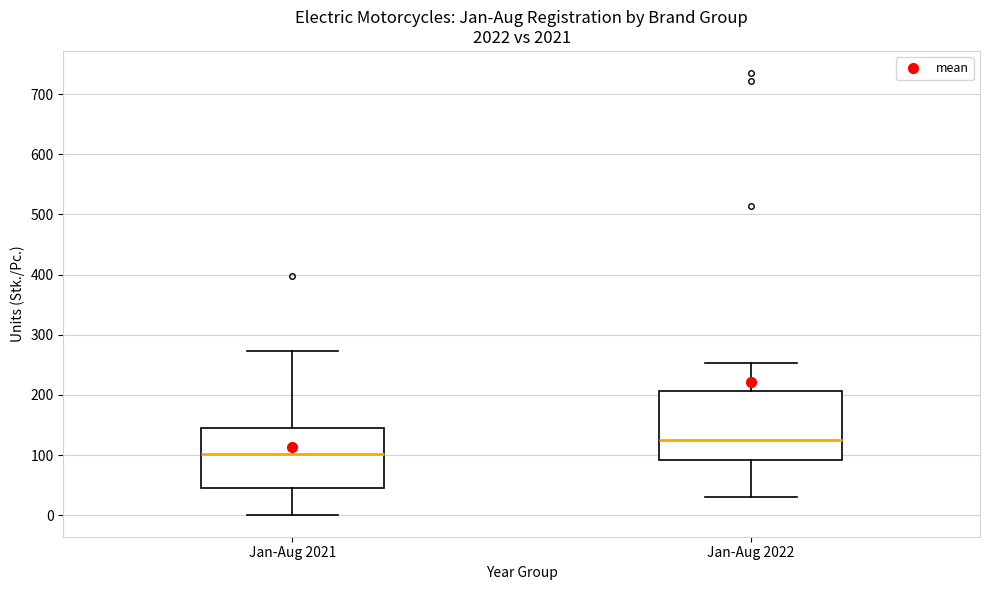

Reading left to right, transcribe this box plot: for each box, give where its median line is, the range the box spans, and where its two whiskers end, as read against the y-axis. The values are not printed on the chart, so give them approximately, as read against the axis.

Jan-Aug 2021: median 100, box 50 to 140, whiskers 0 to 270
Jan-Aug 2022: median 130, box 90 to 210, whiskers 30 to 250